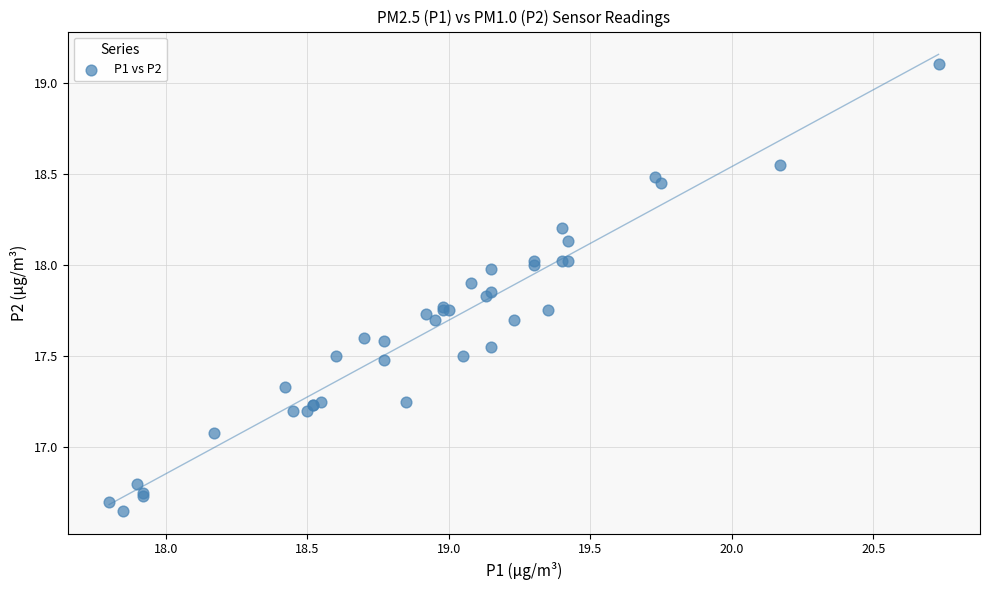

What Y value in the scatter plot is closest to 17?

17.1